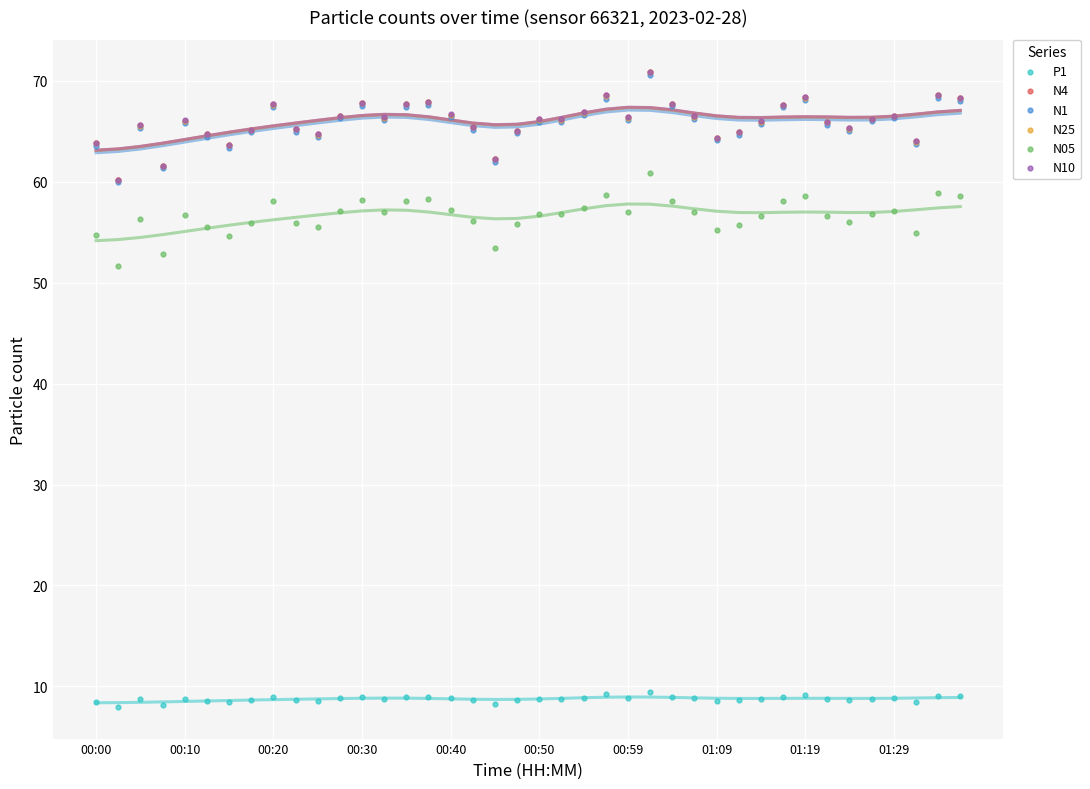

Which series contains the highest Y value?

N10